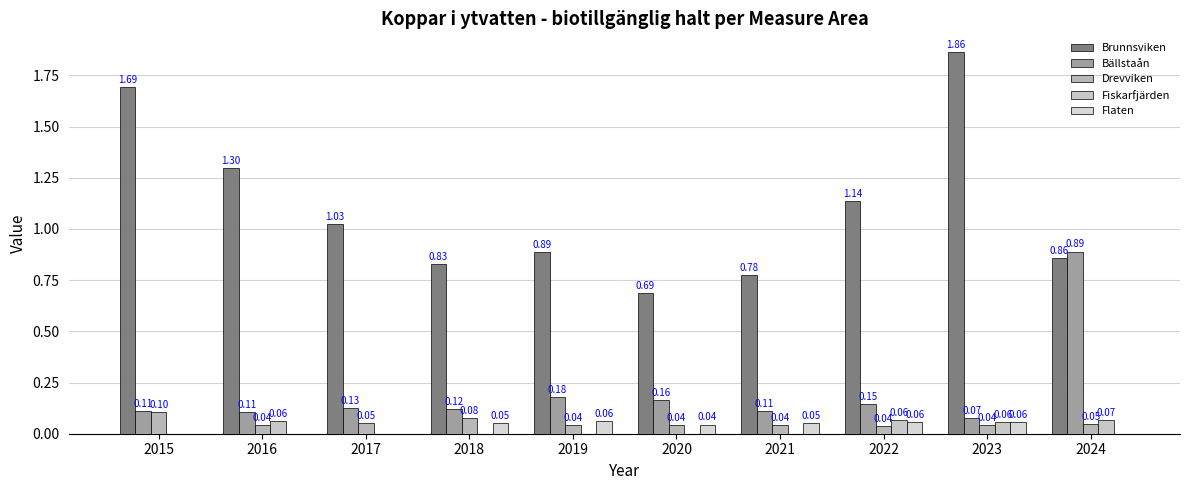

How many data points does each series have?

10